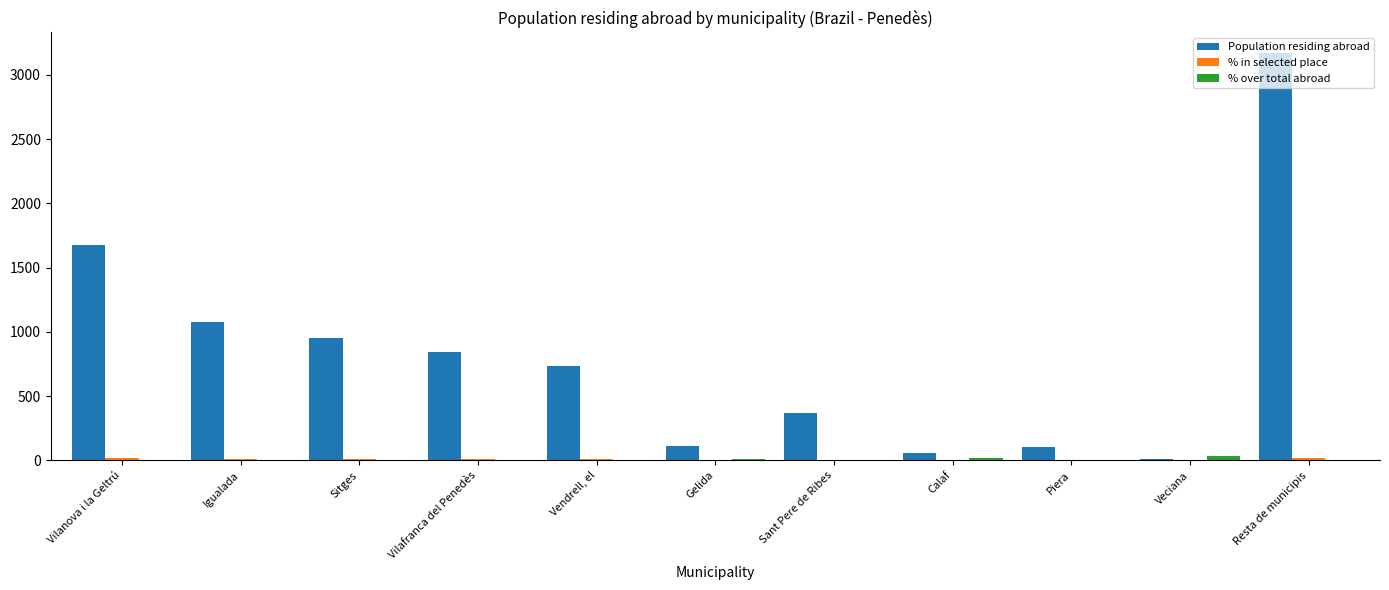

What is the maximum value shown in the chart?

3171.0